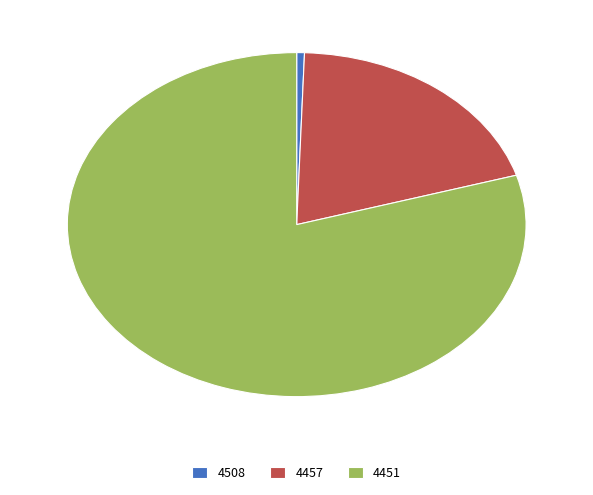

The 4457 slice represents 14% of the pie. True or false?

False